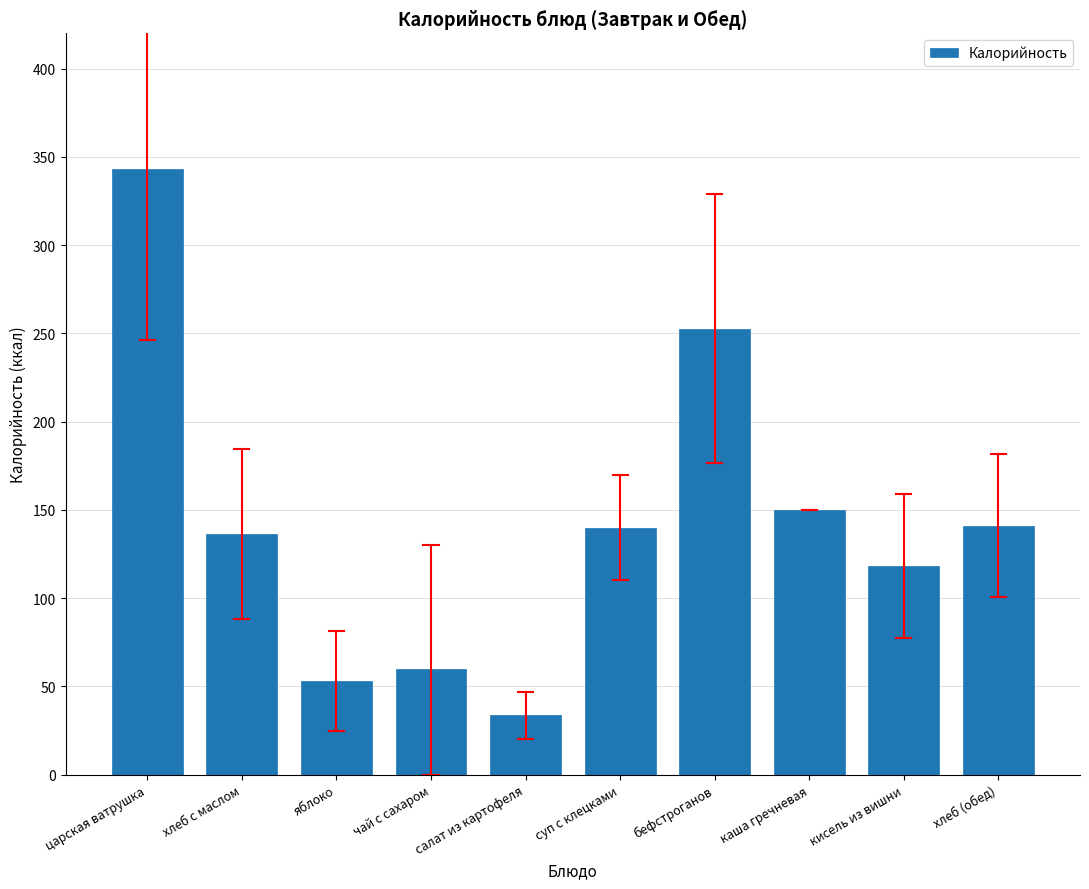

Where is the data nearest to the value 188?

каша гречневая